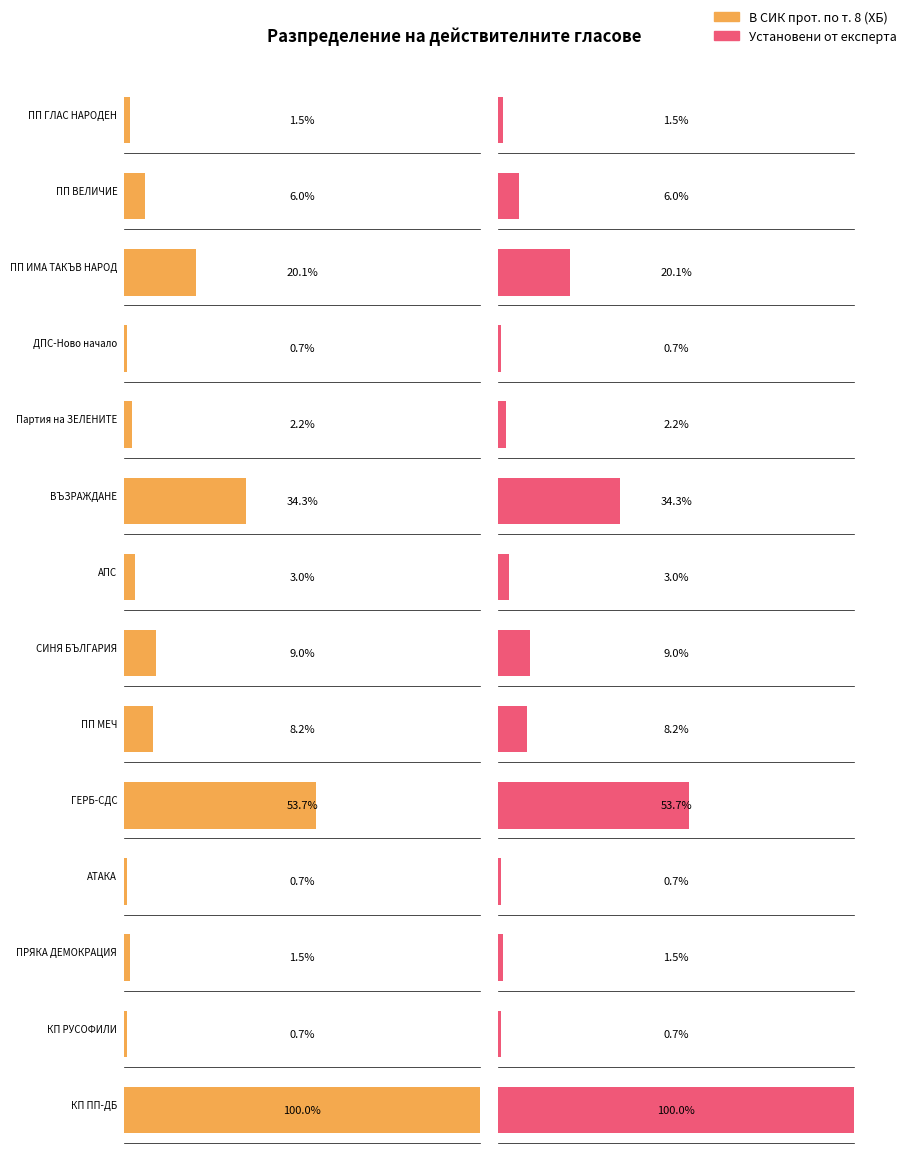

Between ПП МЕЧ and ПРЯКА ДЕМОКРАЦИЯ, which series saw the biggest shift?

В СИК прот. по т. 8 (ХБ)